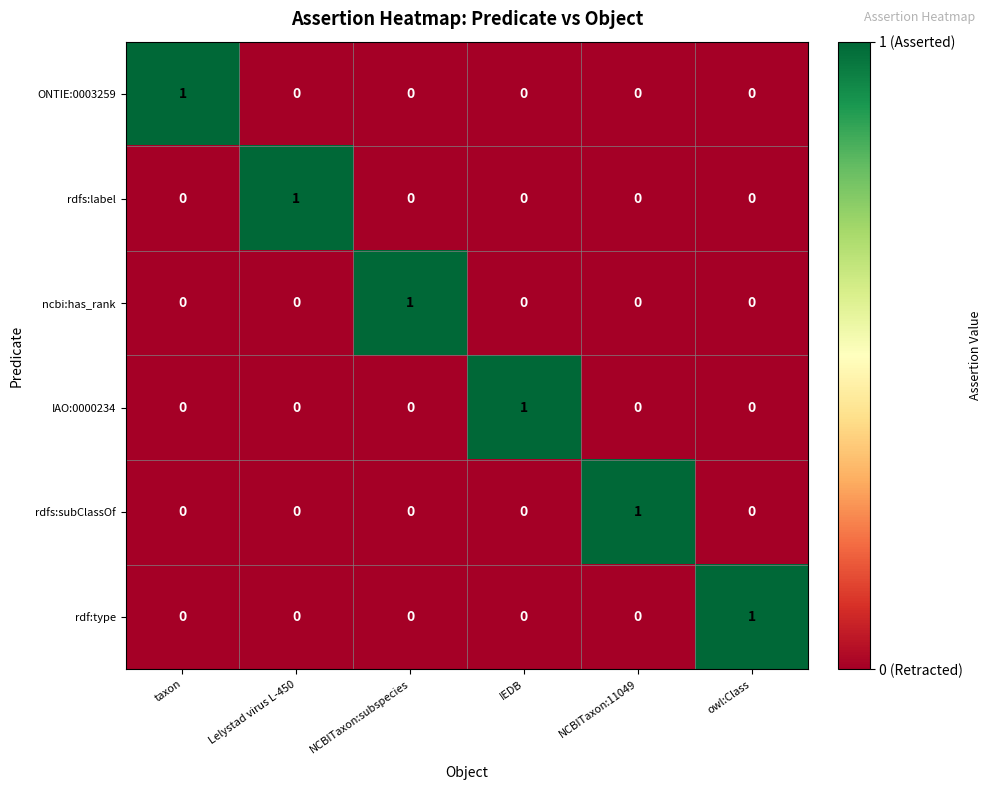

How many ONTIE:0003259 values are between 0 and 1?

6